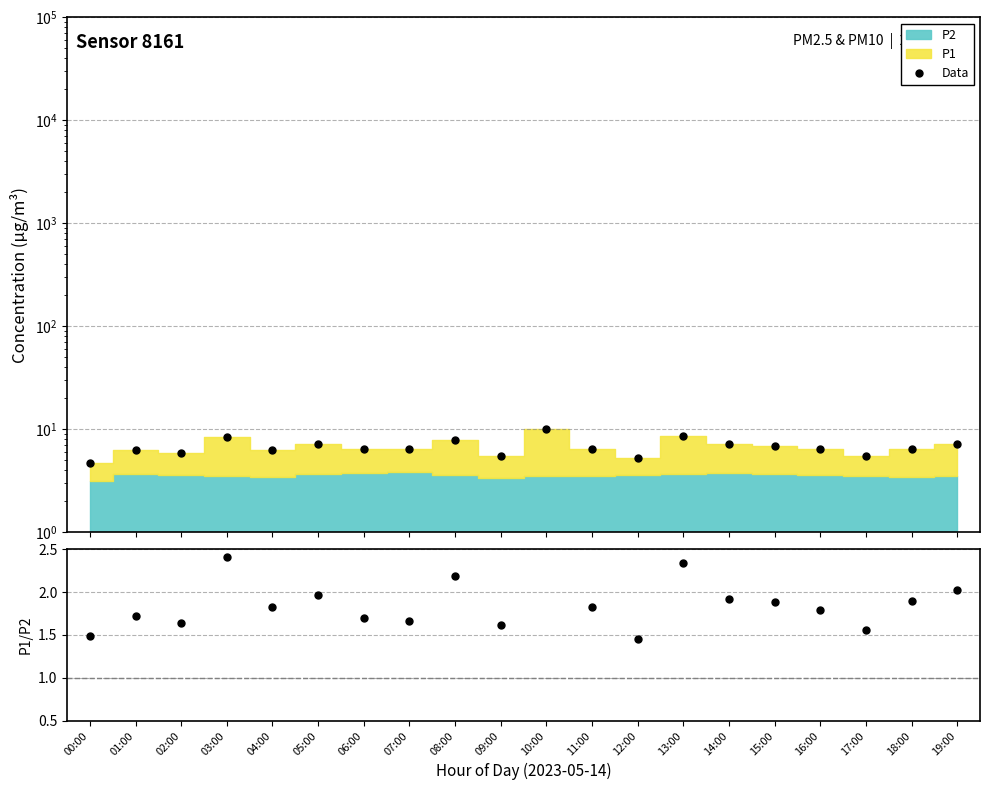

At which label is P1/P2 closest to 2?

19:00